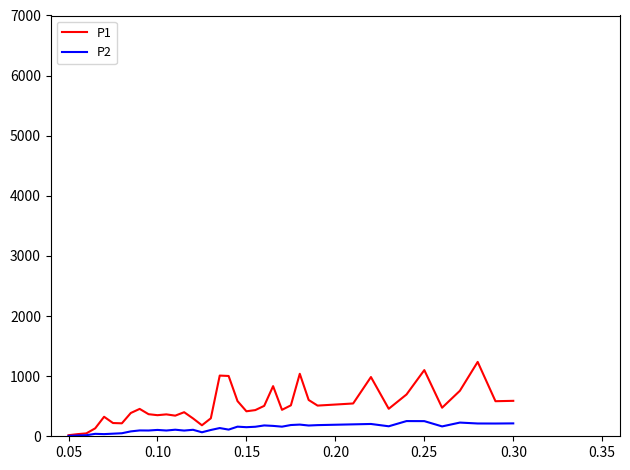

Which series has the largest range (max minus min)?

P1